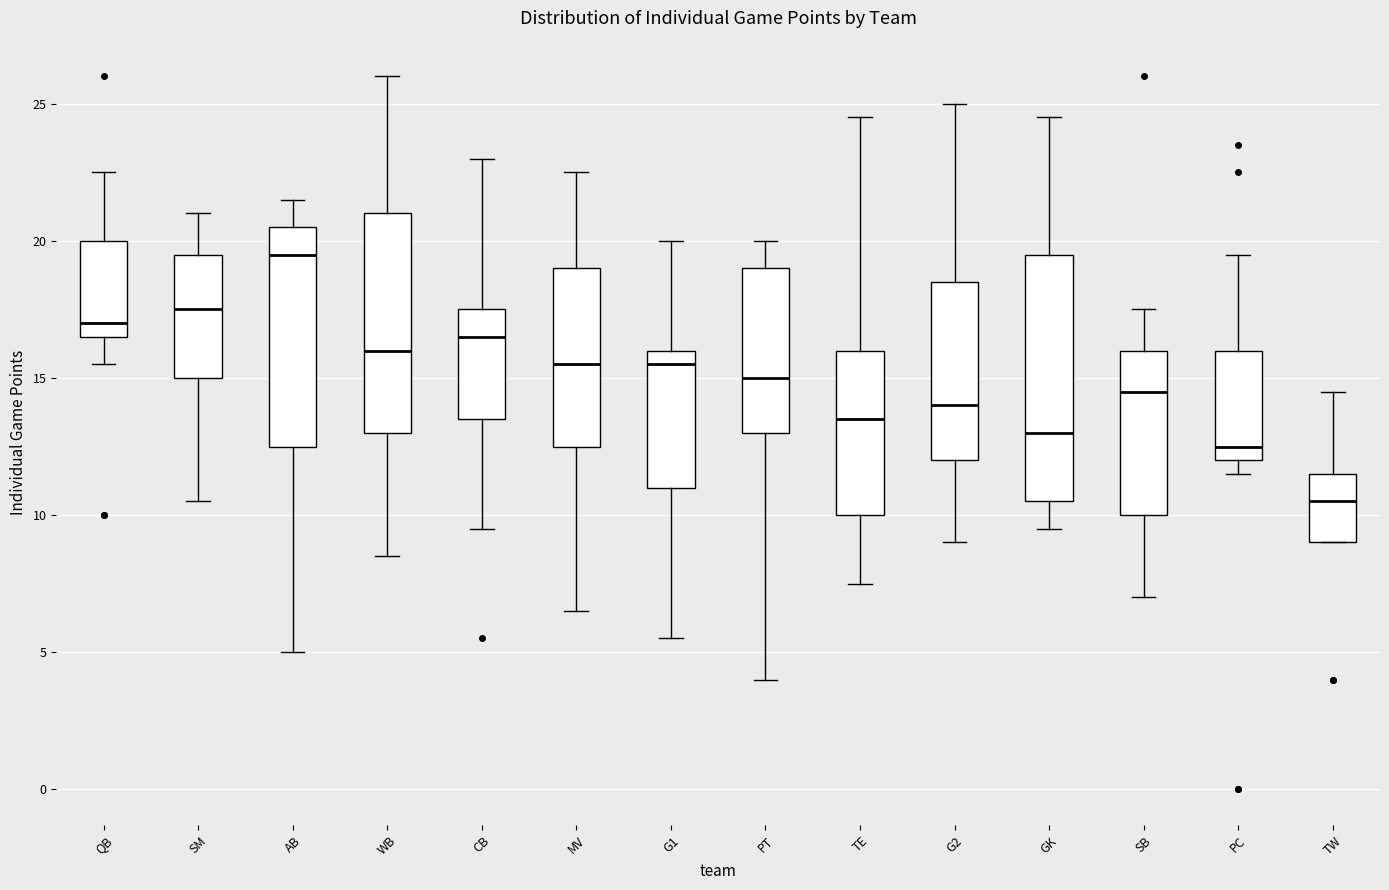

Reading left to right, read every box against the y-axis: the position of its median line, the range the box covers, and the ends of its whiskers. The values are not printed on the chart, so give them approximately, as read against the axis.

QB: median 17.0, box 16.5 to 20.0, whiskers 15.5 to 22.5
SM: median 17.5, box 15.0 to 19.5, whiskers 10.5 to 21.0
AB: median 19.5, box 12.5 to 20.5, whiskers 5.0 to 21.5
WB: median 16.0, box 13.0 to 21.0, whiskers 8.5 to 26.0
CB: median 16.5, box 13.5 to 17.5, whiskers 9.5 to 23.0
MV: median 15.5, box 12.5 to 19.0, whiskers 6.5 to 22.5
G1: median 15.5, box 11.0 to 16.0, whiskers 5.5 to 20.0
PT: median 15.0, box 13.0 to 19.0, whiskers 4.0 to 20.0
TE: median 13.5, box 10.0 to 16.0, whiskers 7.5 to 24.5
G2: median 14.0, box 12.0 to 18.5, whiskers 9.0 to 25.0
GK: median 13.0, box 10.5 to 19.5, whiskers 9.5 to 24.5
SB: median 14.5, box 10.0 to 16.0, whiskers 7.0 to 17.5
PC: median 12.5, box 12.0 to 16.0, whiskers 11.5 to 19.5
TW: median 10.5, box 9.0 to 11.5, whiskers 9.0 to 14.5